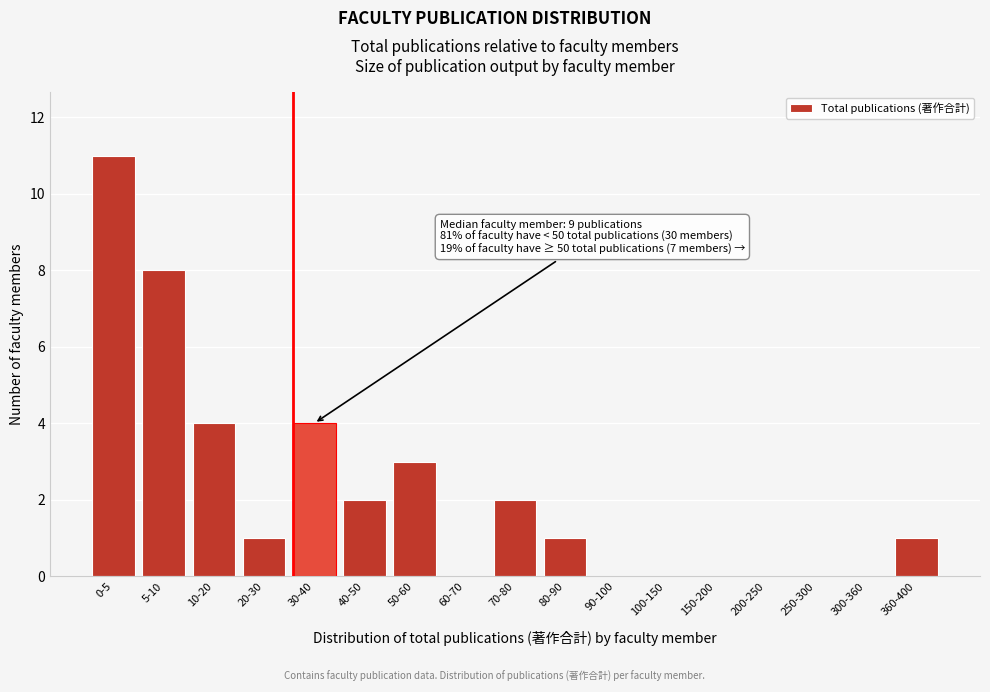

Reading right to left, what are all the values shown in this chart?

360-400=1	300-360=0	250-300=0	200-250=0	150-200=0	100-150=0	90-100=0	80-90=1	70-80=2	60-70=0	50-60=3	40-50=2	30-40=4	20-30=1	10-20=4	5-10=8	0-5=11